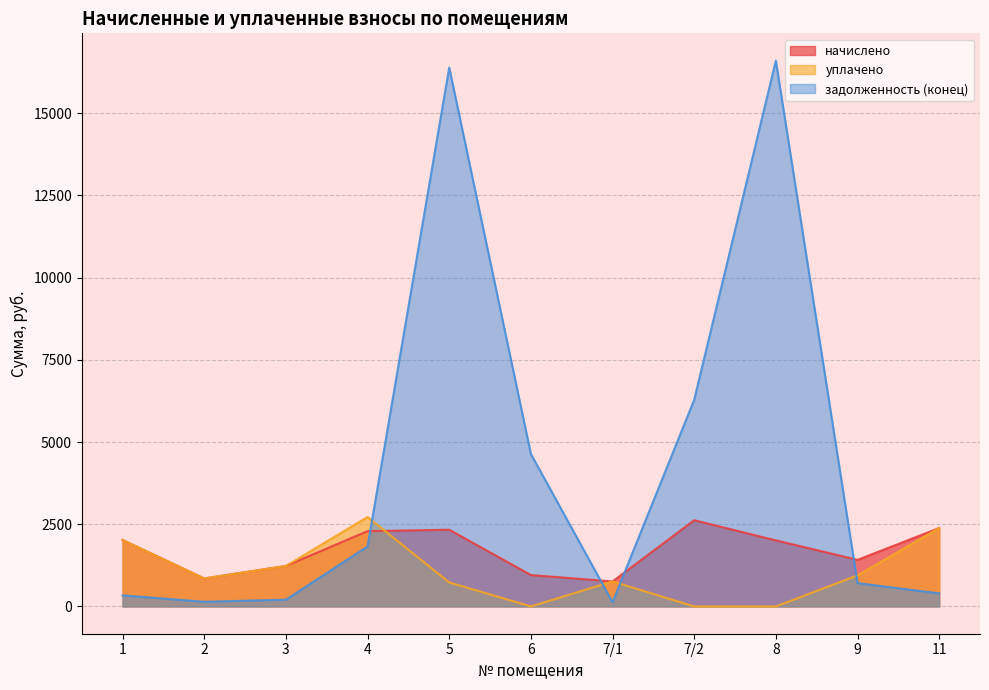

What is the average value of the начислено series?

1715.8